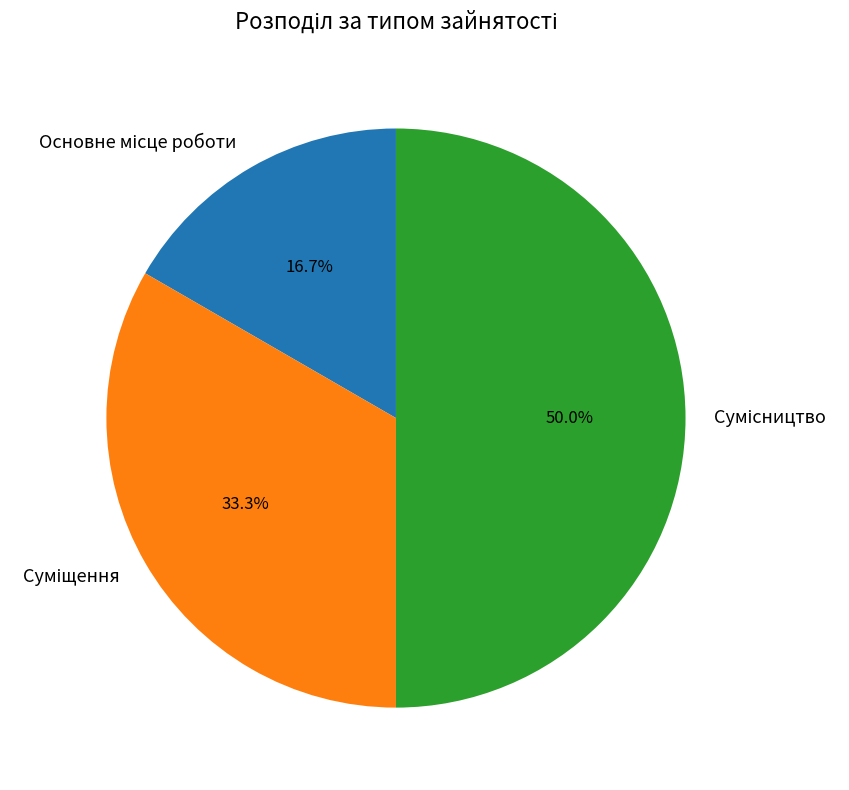

Which category has the biggest portion of the pie?

Сумісництво